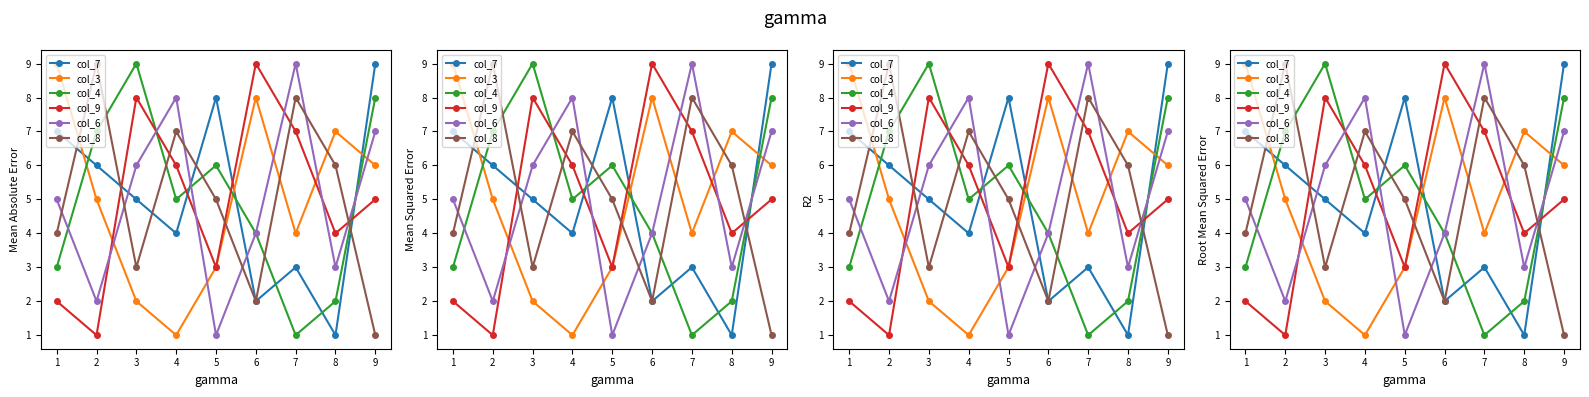

What is the sum of the col_9 values at 2 and 9?

6